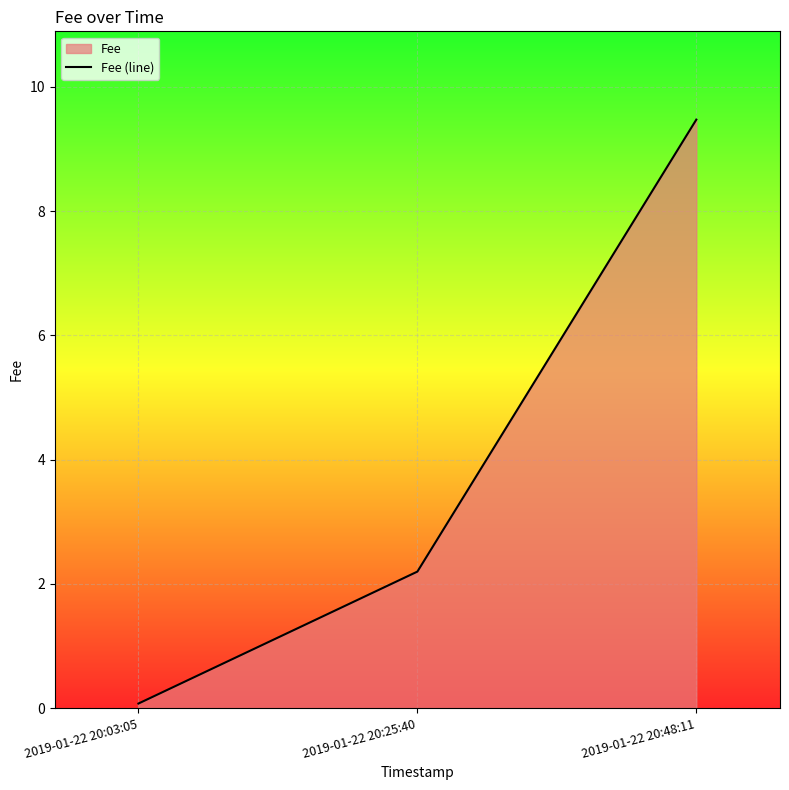

Approximately how many times larger is the value at 2019-01-22 20:48:11 compared to 2019-01-22 20:25:40?

4.3